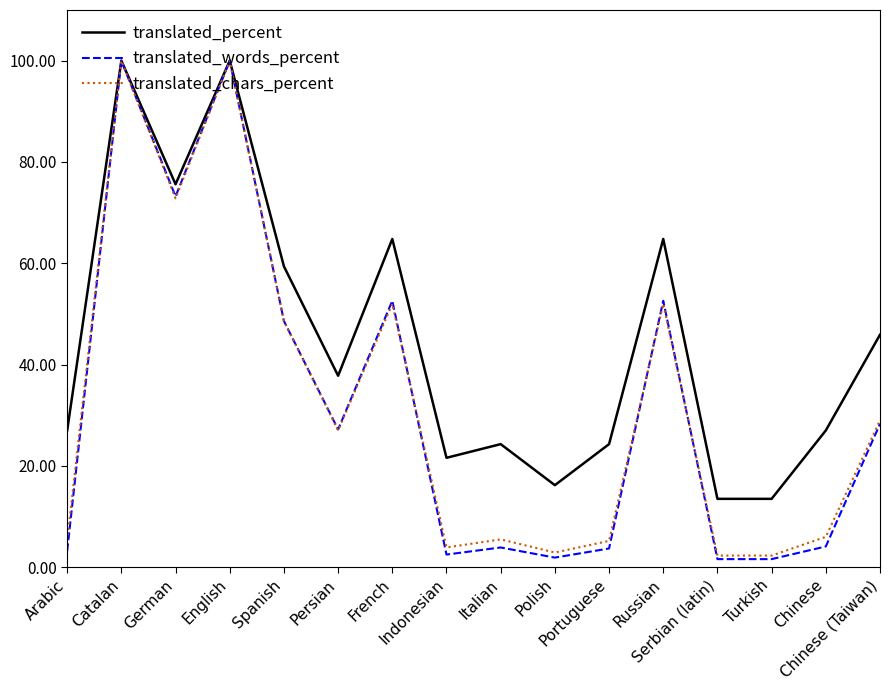

Is it true that translated_chars_percent equals 42.7 at Catalan?

False